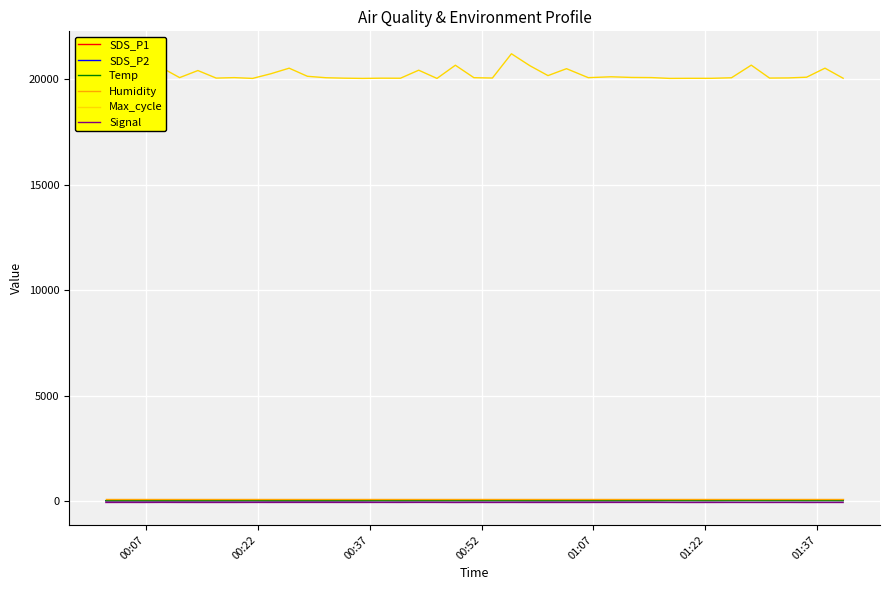

How many series are shown in this chart?

6